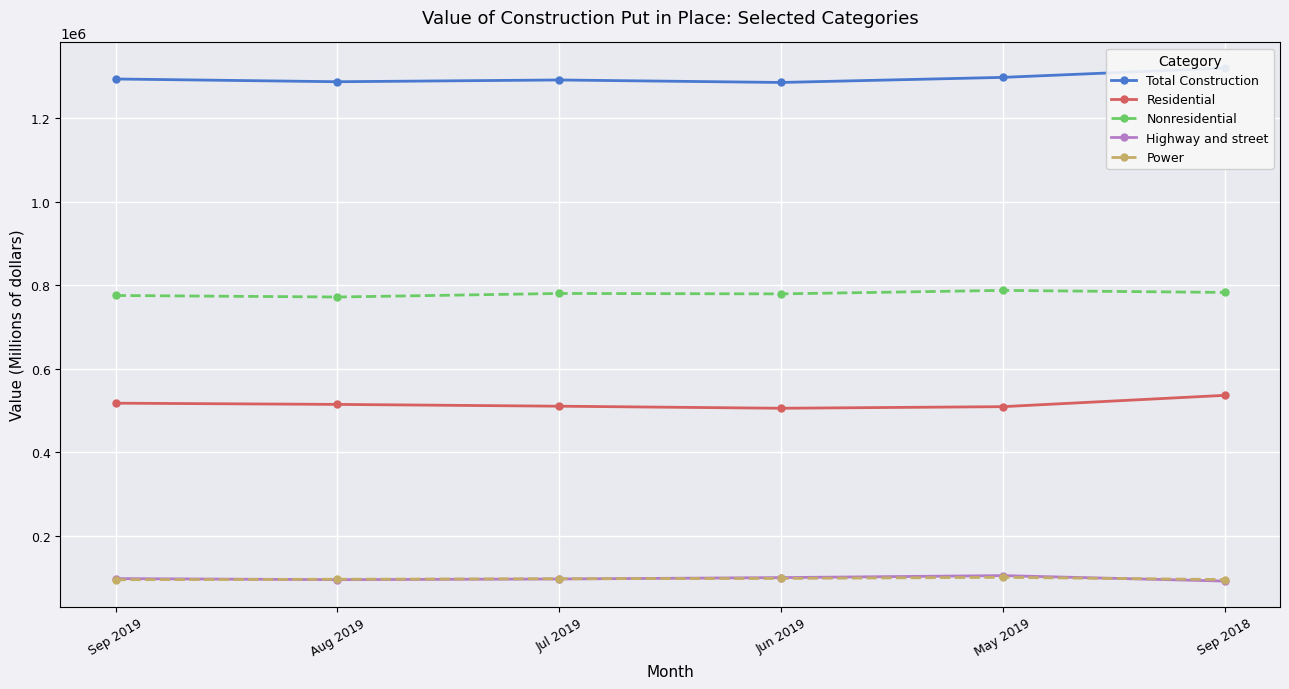

True or false: Power has more than 2 points higher than both neighbors.

False